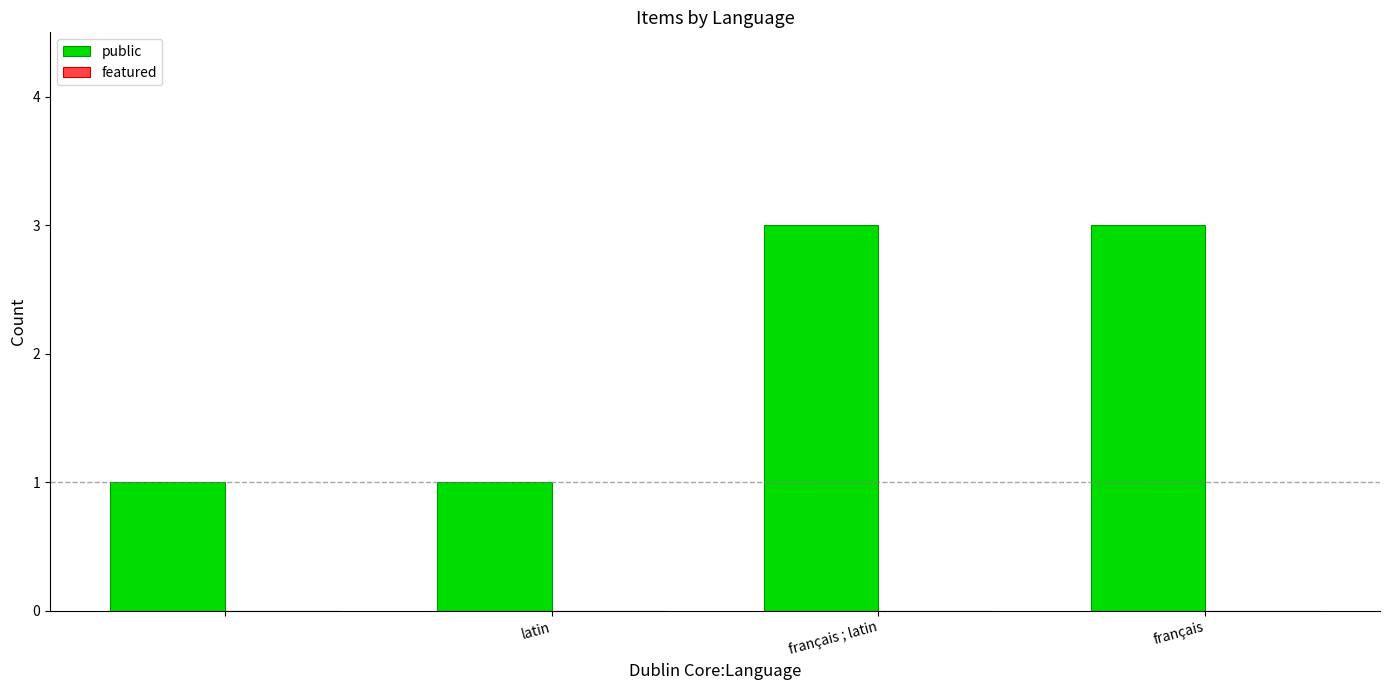

What is the value of the 2nd bar from the left?

1